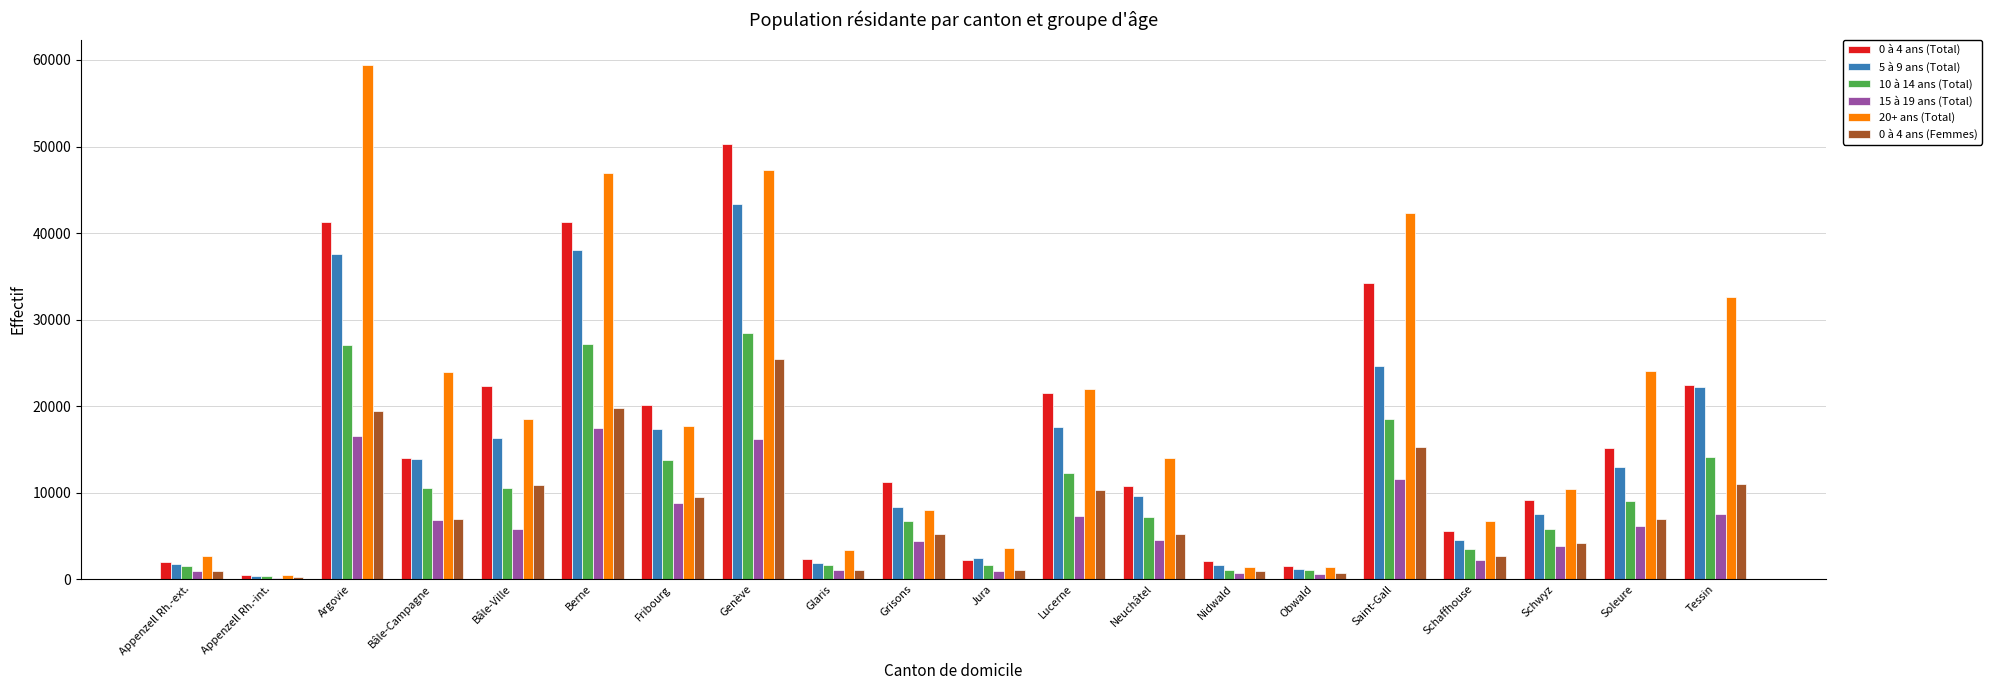

How many data points does each series have?

20